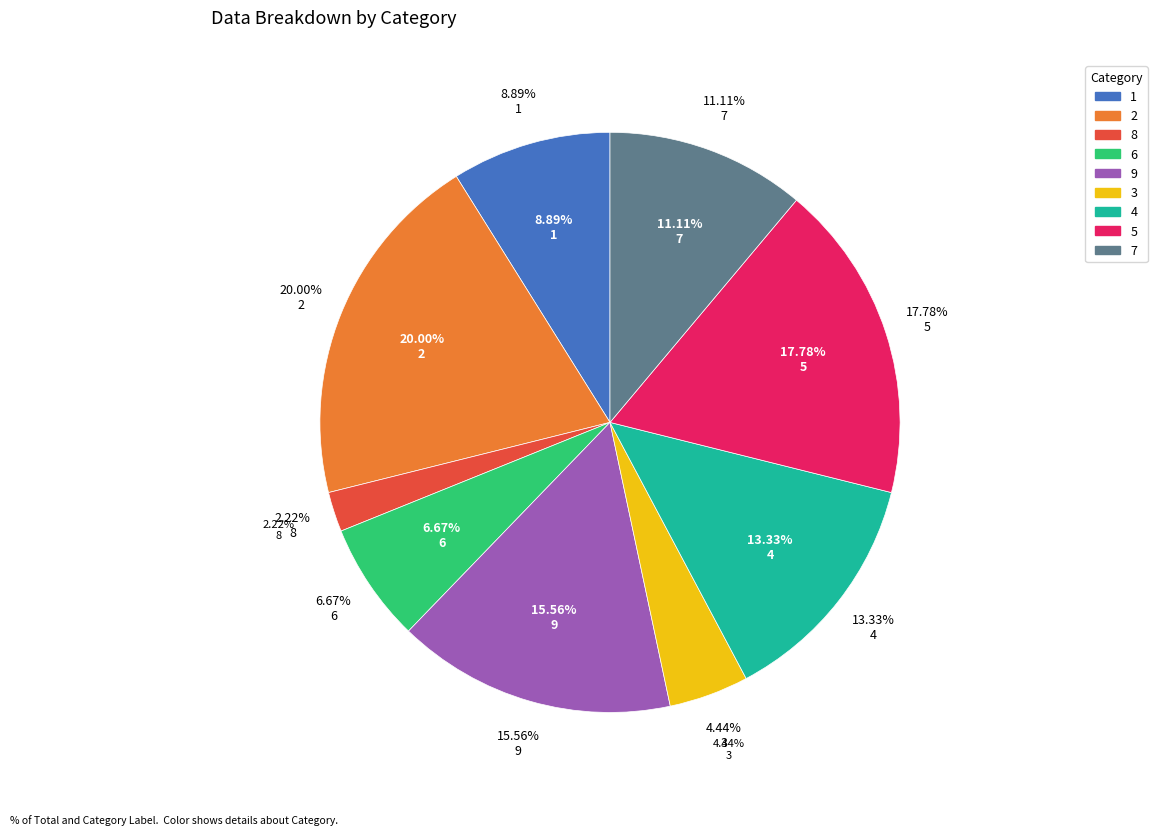

To the nearest percent, what is the combined percentage of 5 and 3?

22%